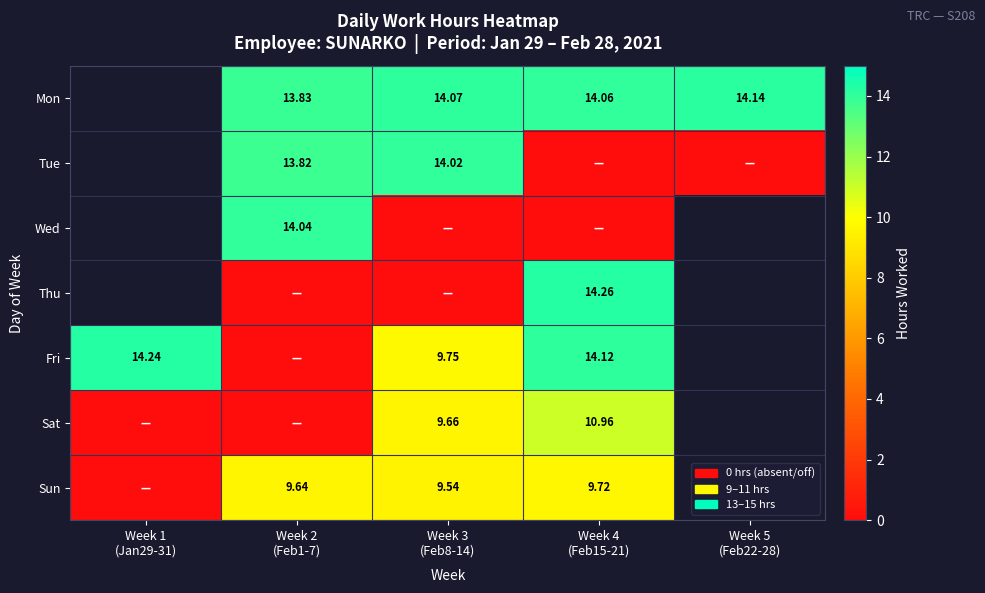

What value does the Fri series have at Week 4 (Feb15-21)?

14.1